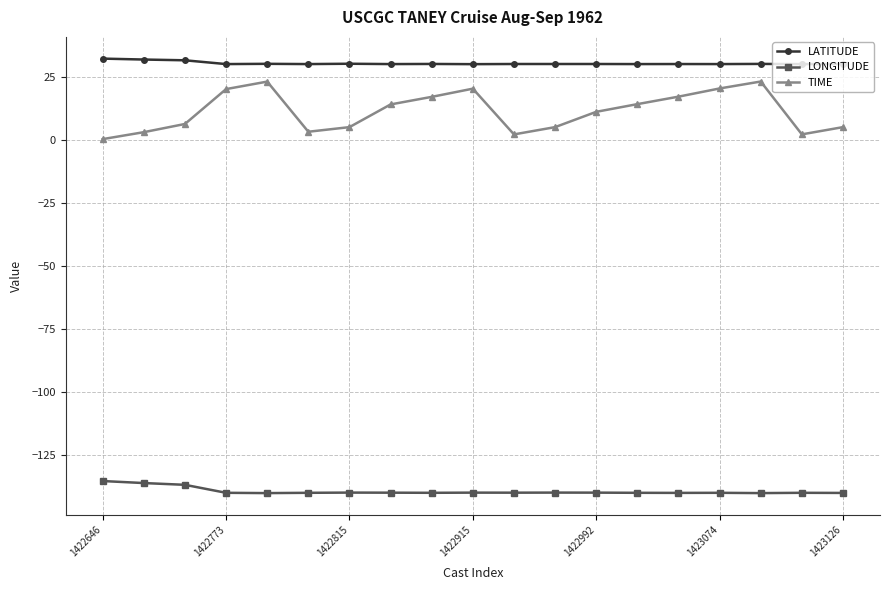

What is the difference between the maximum and minimum values in the LONGITUDE series?

4.8